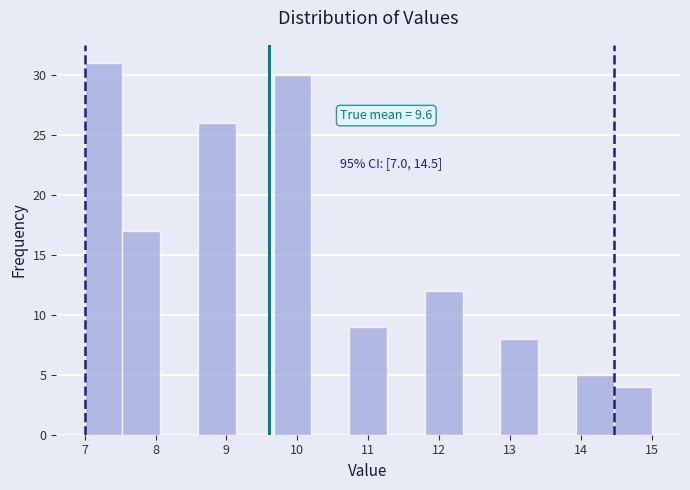

Over which range of the x-axis is the bar tallest?

7.0 to 7.5